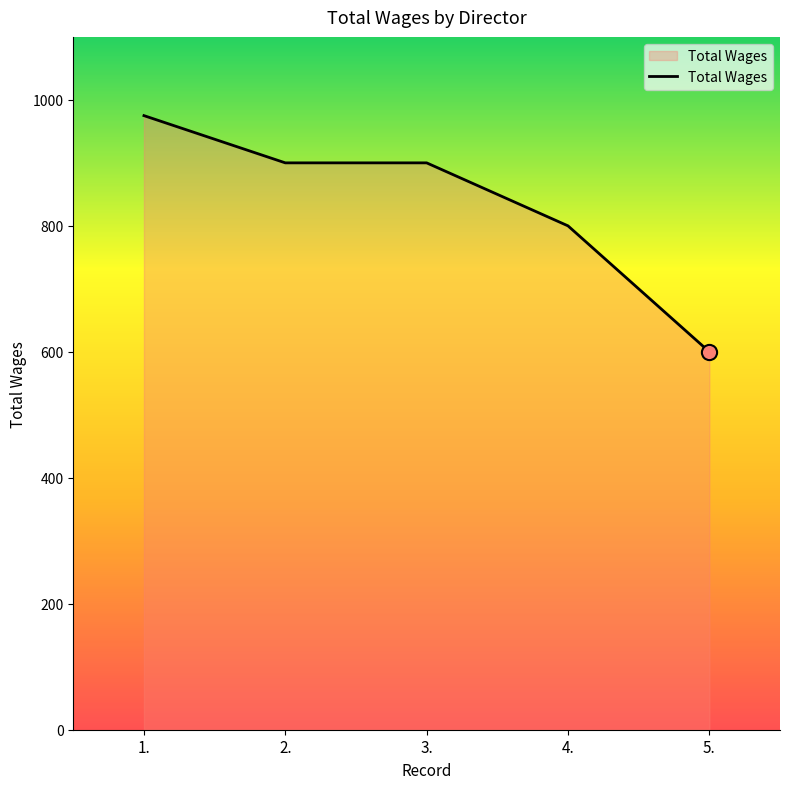

Which has a higher value, 3. or 1.?

1.